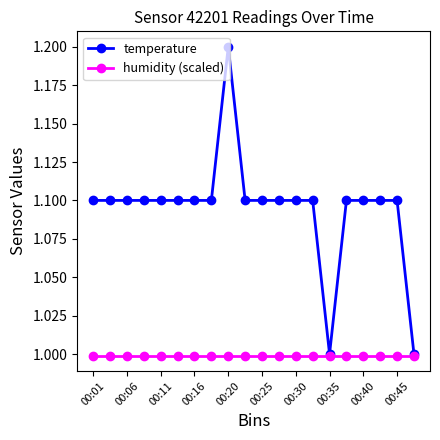

What is the value of the humidity (scaled) point at the 12th from the left?

1.0